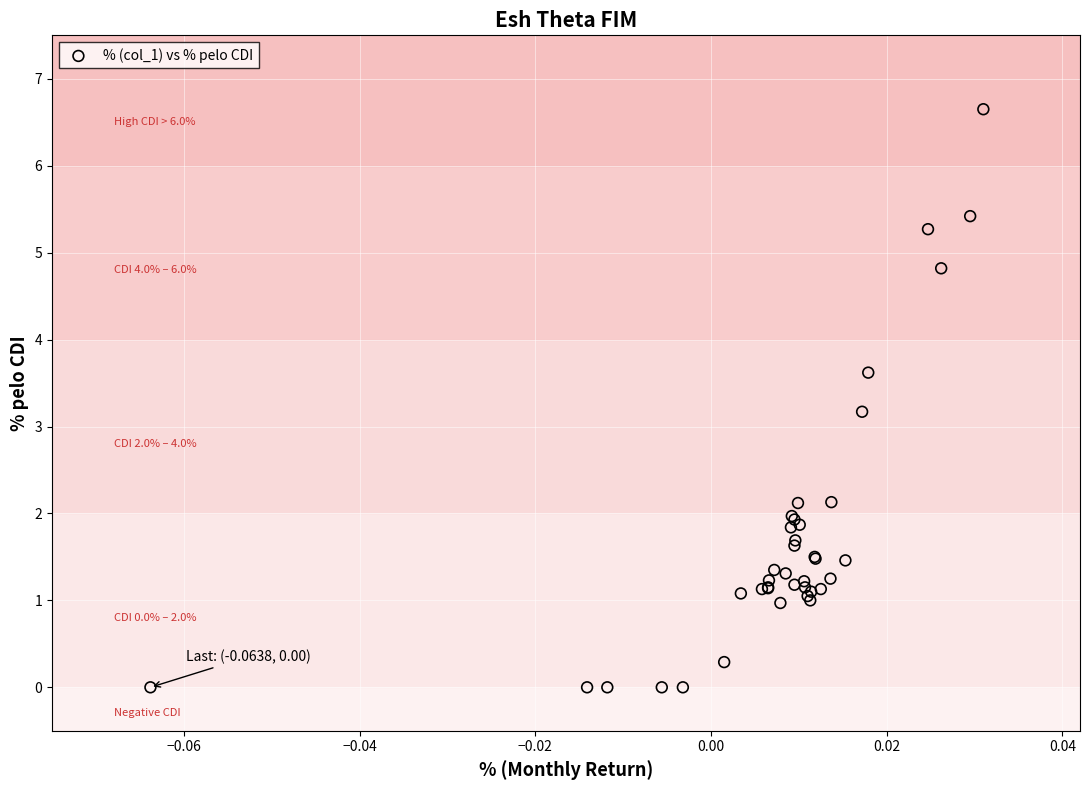

What Y value in the scatter plot is closest to 3?

3.2